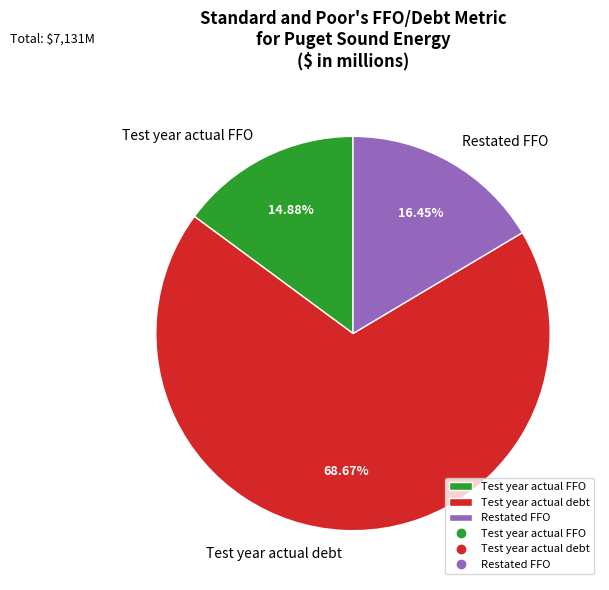

To the nearest percent, what portion does Restated FFO represent?

16%